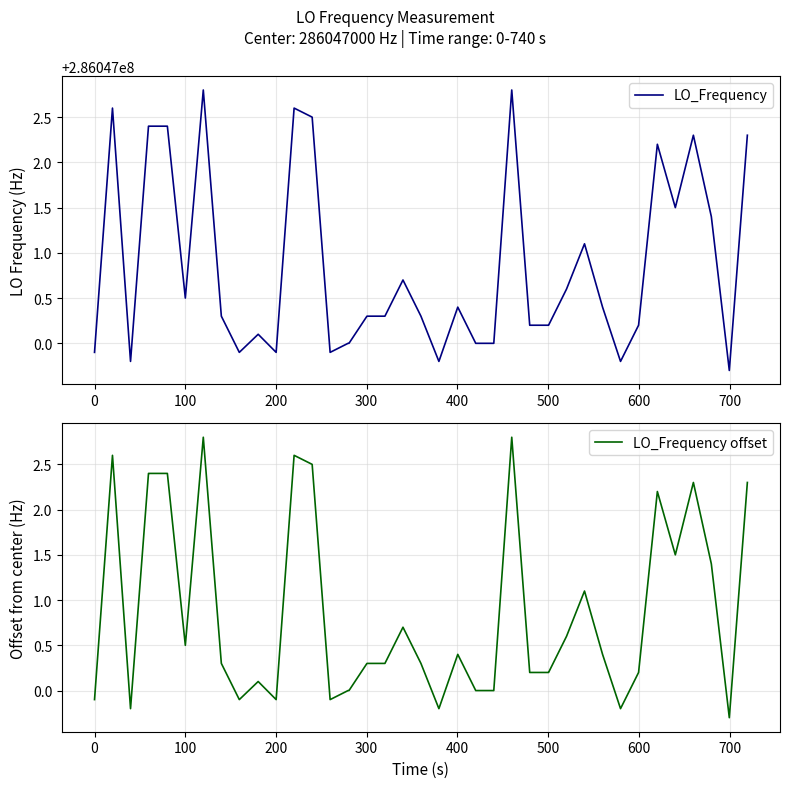

True or false: LO_Frequency offset and LO_Frequency intersect in this chart.

False